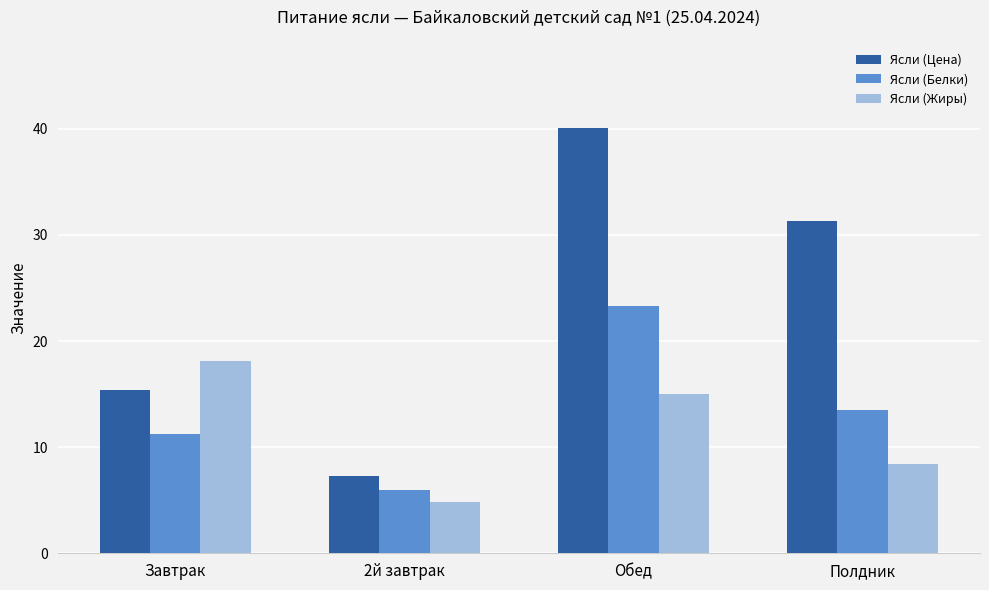

What position from the right is 2й завтрак?

3